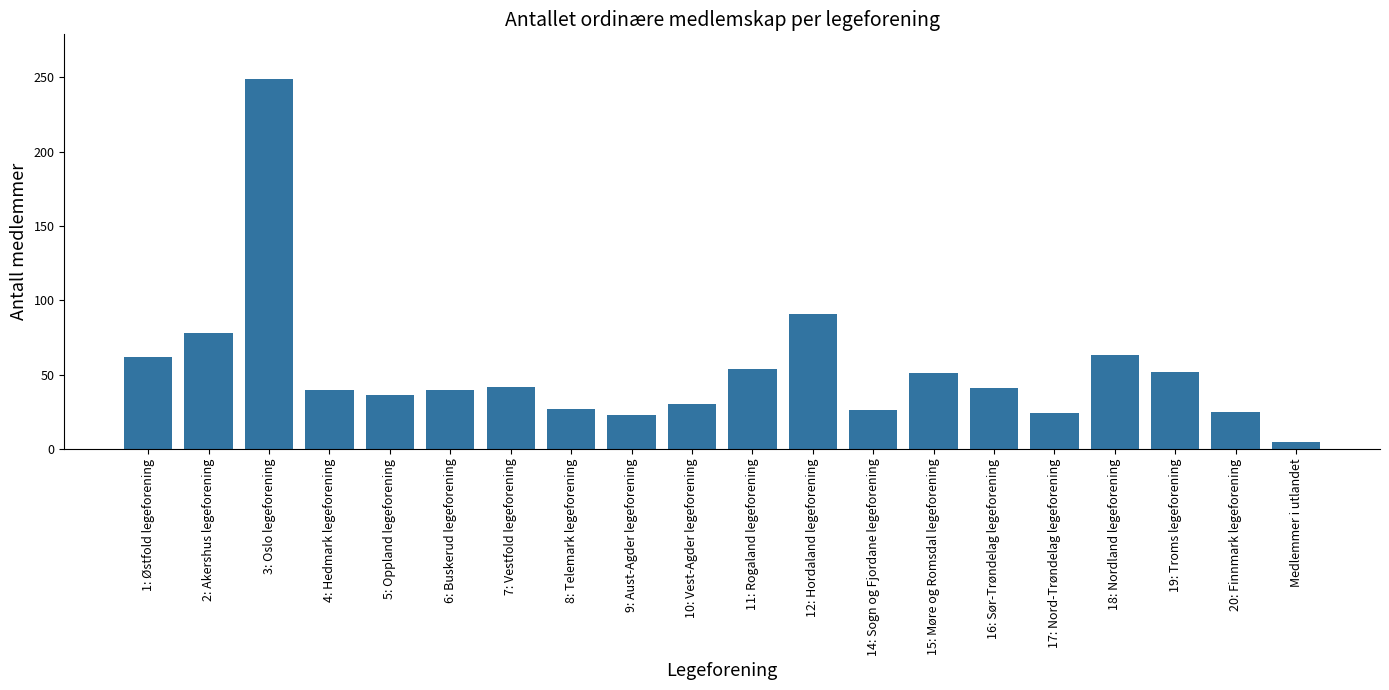

What is the difference between the maximum and second lowest values?

226